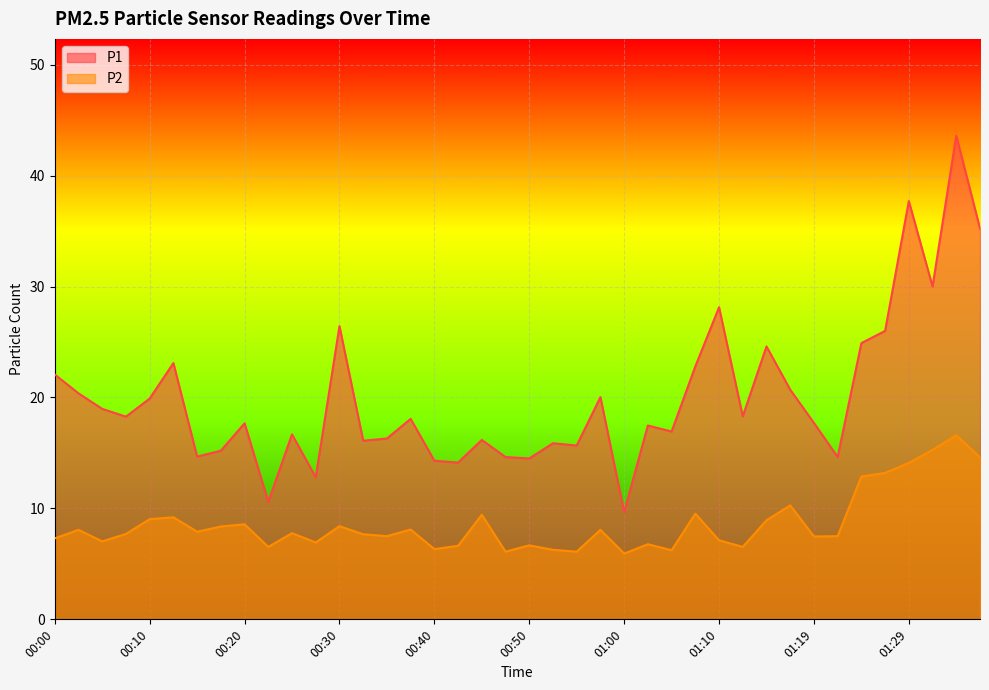

The value of P2 at 00:20 is 8.6. True or false?

True